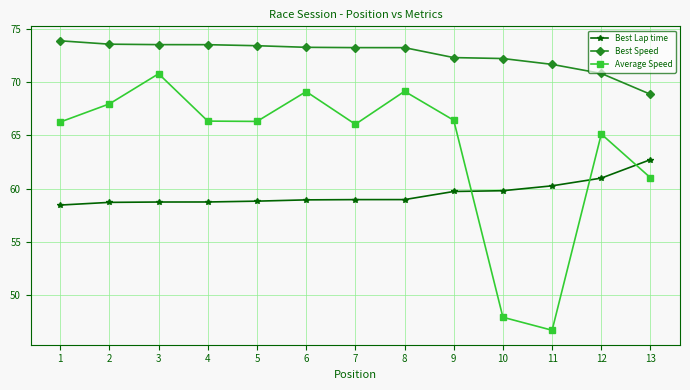

Rank the series by their average value, from lowest to highest.

Best Lap time, Average Speed, Best Speed